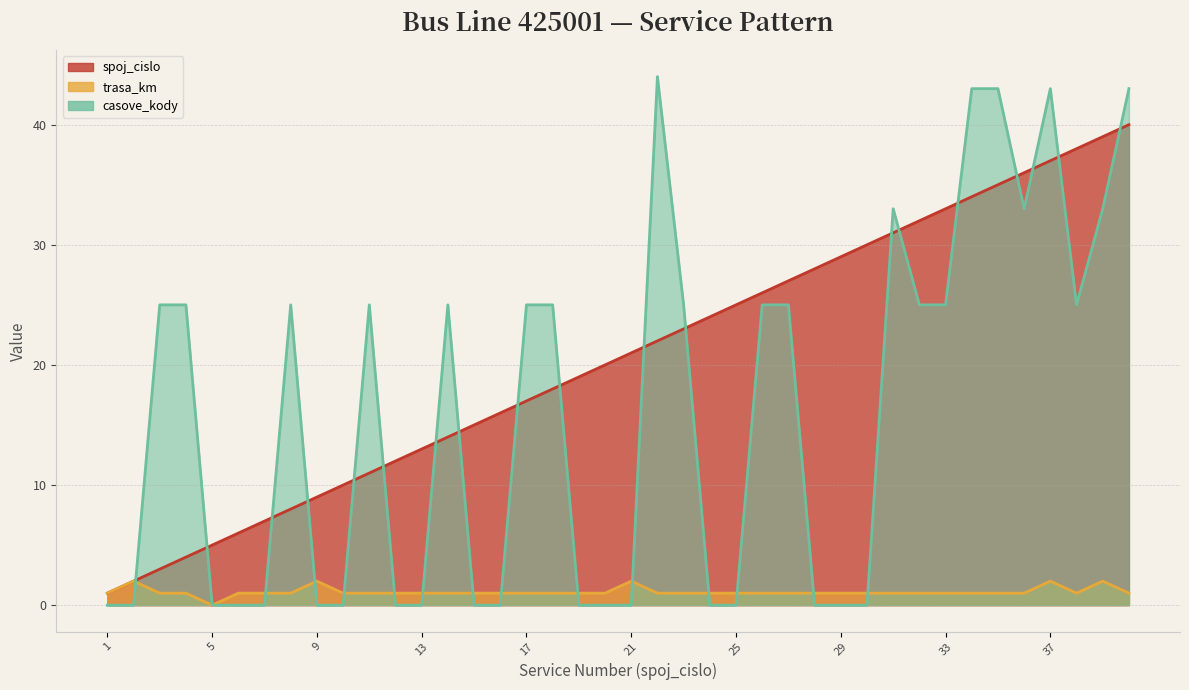

What are all the series names shown in the legend?

spoj_cislo, trasa_km, casove_kody